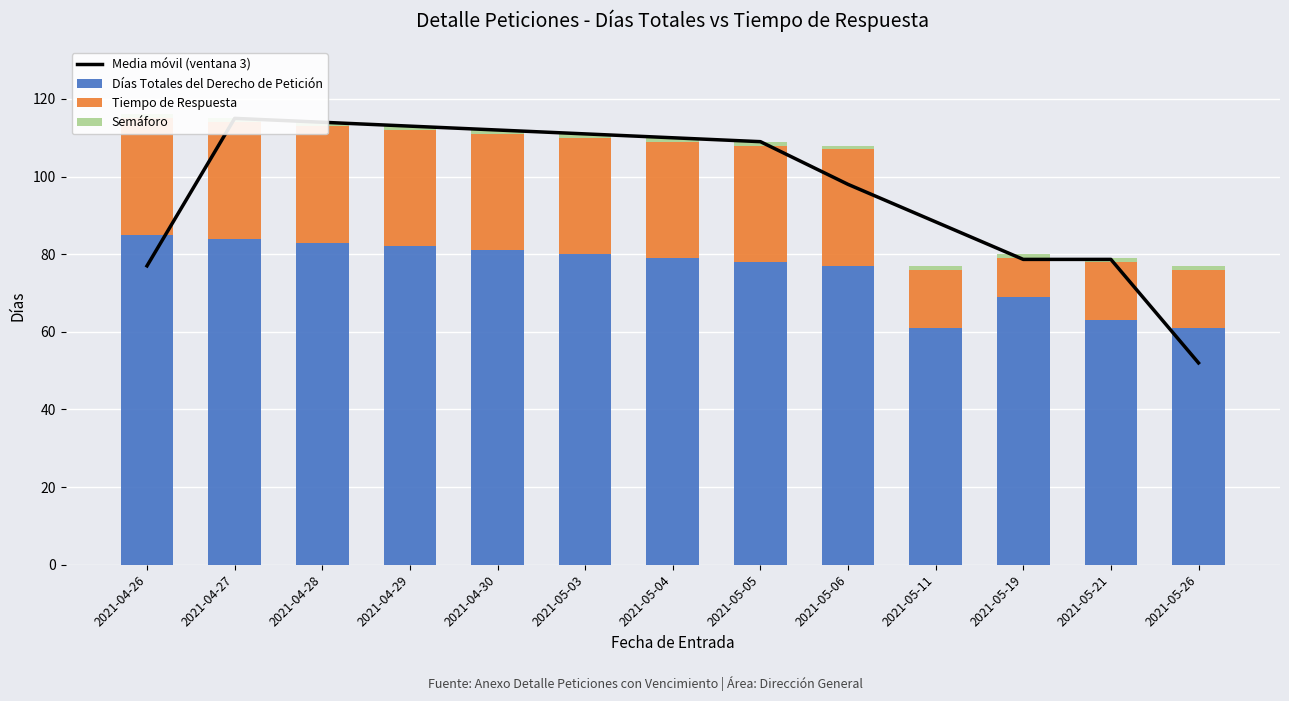

List the series in order of their overall mean, lowest first.

Semáforo, Tiempo de Respuesta, Días Totales del Derecho de Petición, Media móvil (ventana 3)